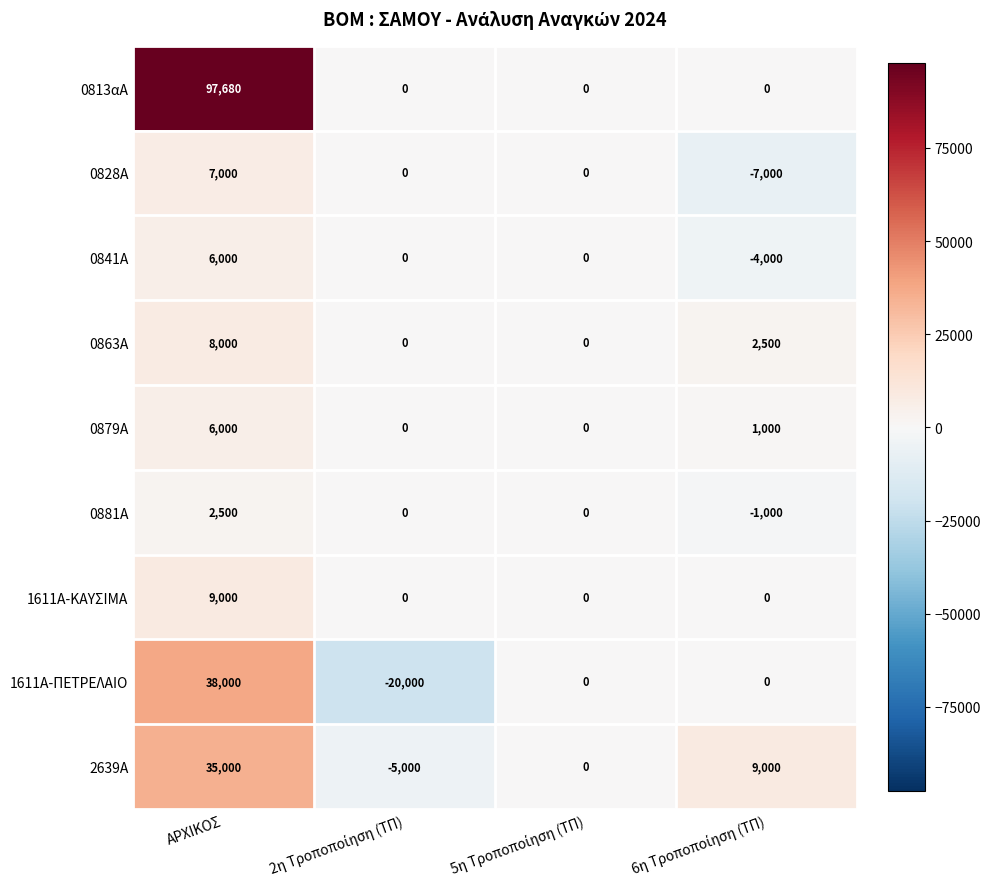

The value of 0813αΑ at ΑΡΧΙΚΟΣ is 97680. True or false?

True